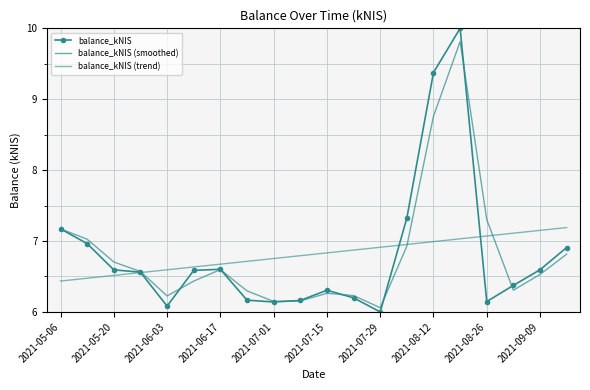

What is the difference between the maximum and minimum values in the balance_kNIS series?

4.0